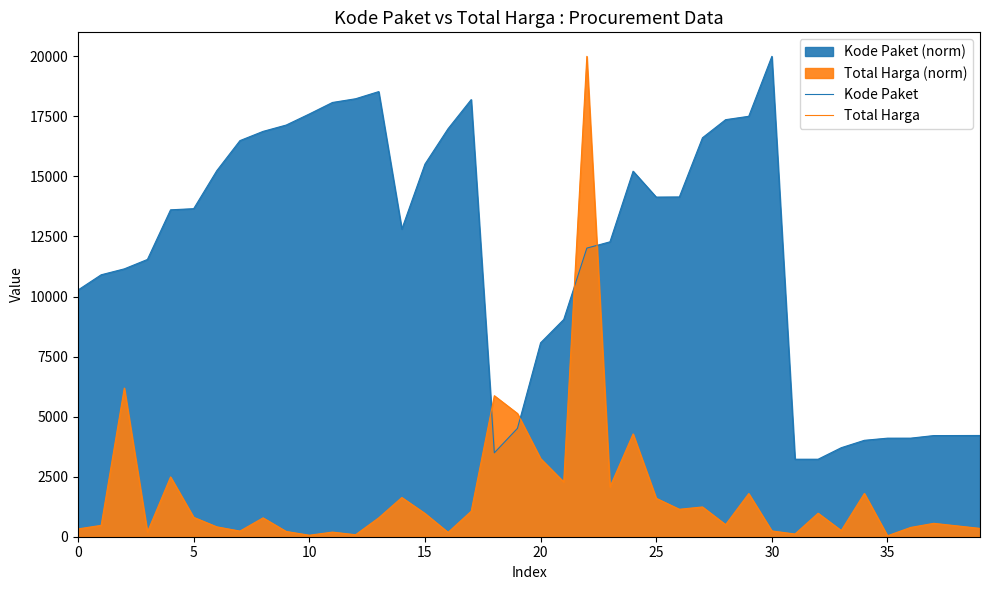

Count the number of data series in this chart.

2